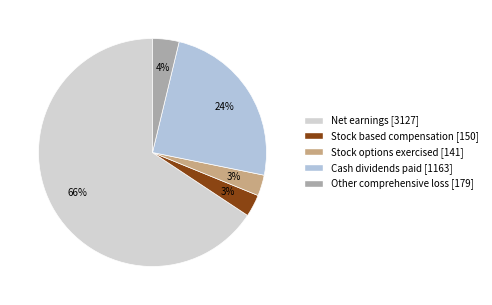

What is the ratio of the value at Cash dividends paid to the value at Stock based compensation?

7.8